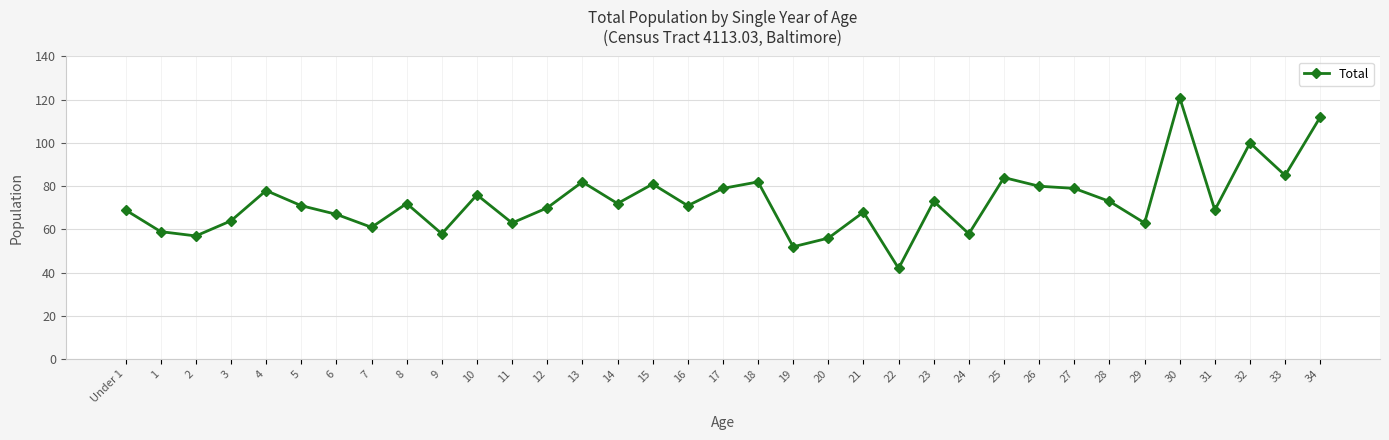

What is the difference between the maximum and minimum values?

79